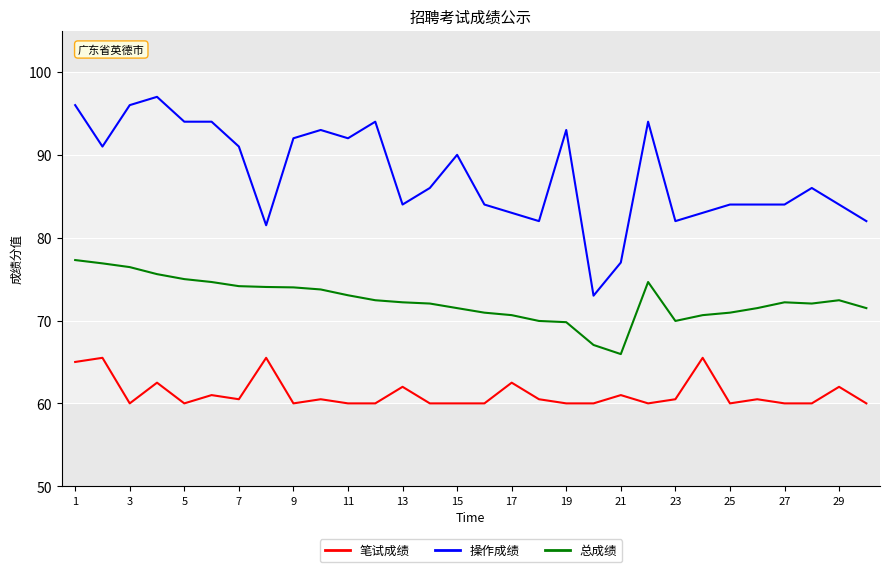

How many distinct data groups are displayed?

3